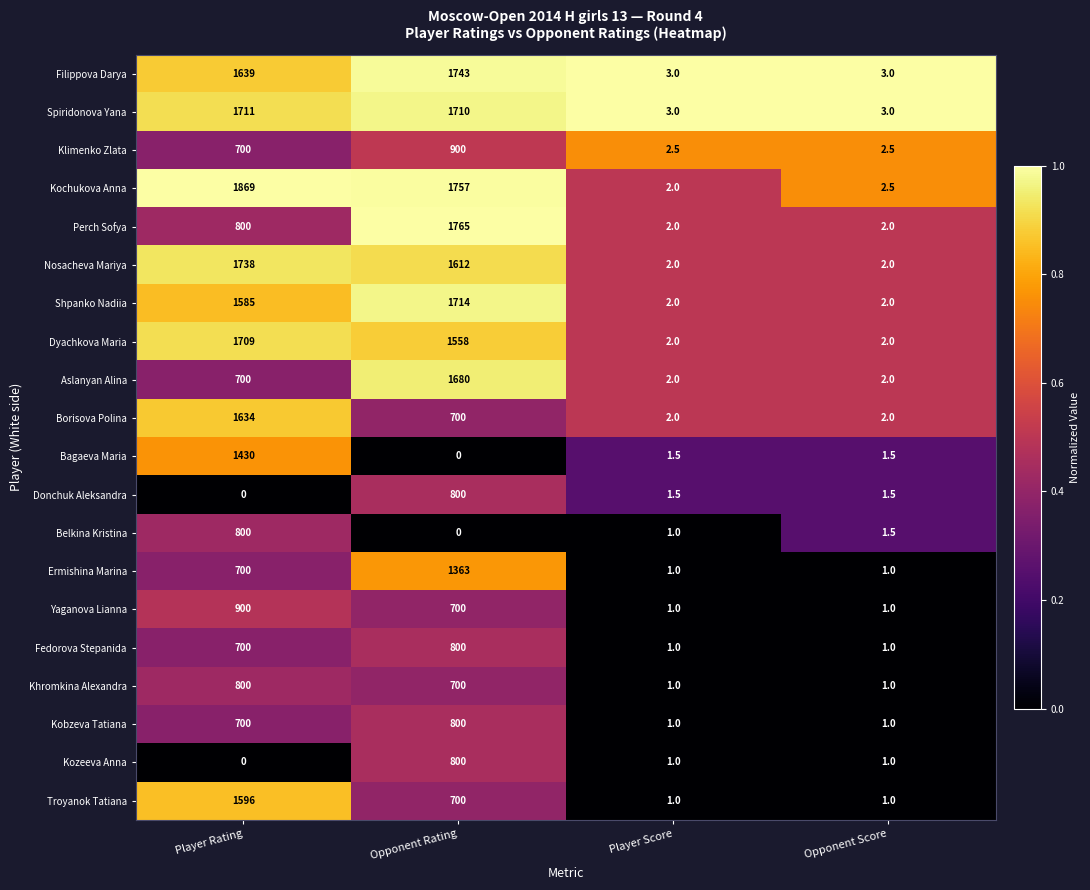

Which category has the highest value in the Perch Sofya series?

Opponent Rating